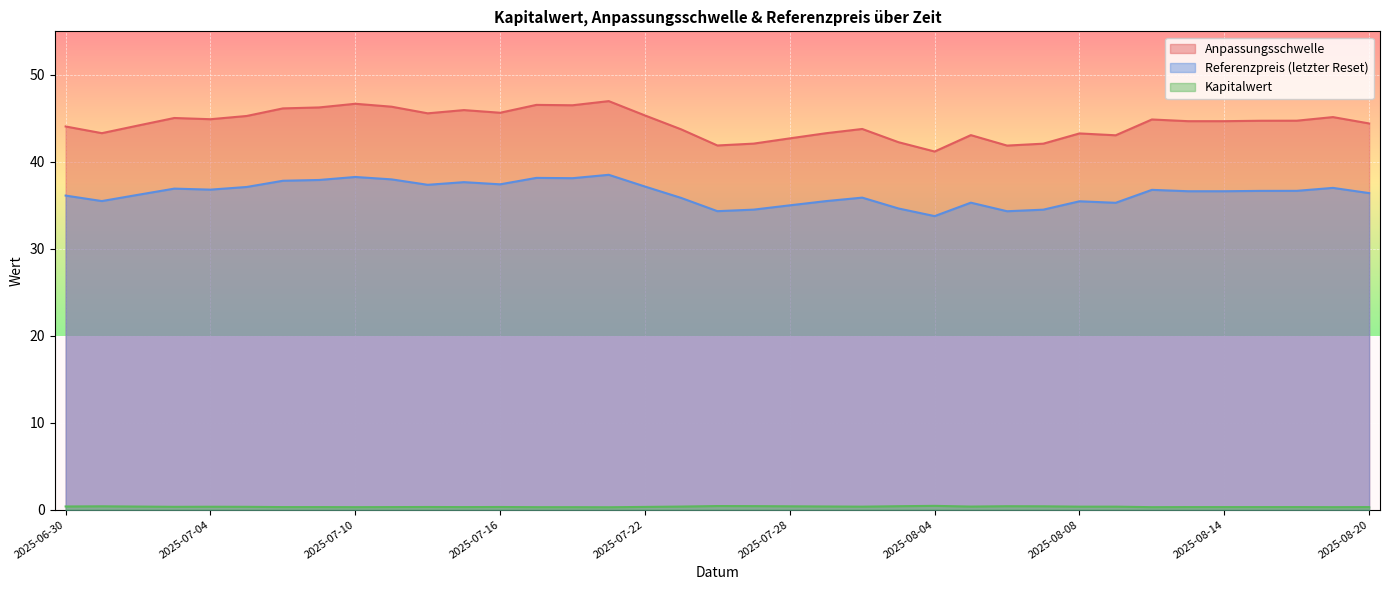

Between 2025-07-31 and 2025-07-10, which is larger?

2025-07-10